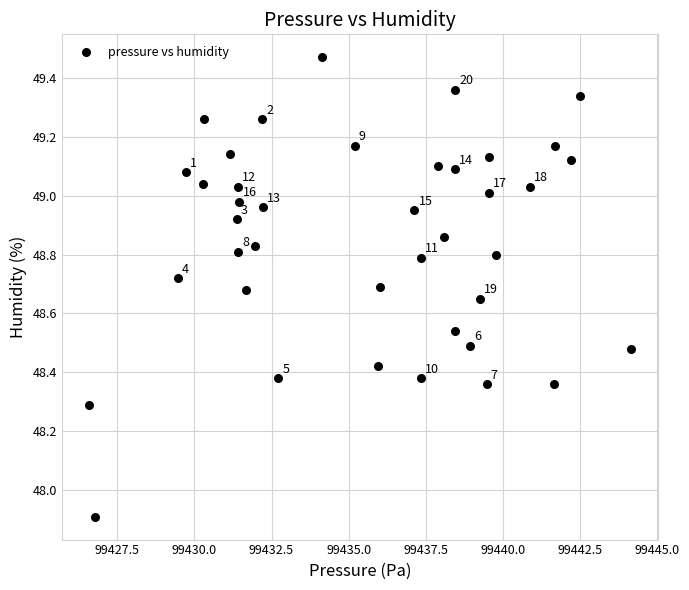

What Y value in the scatter plot is closest to 48?

47.9